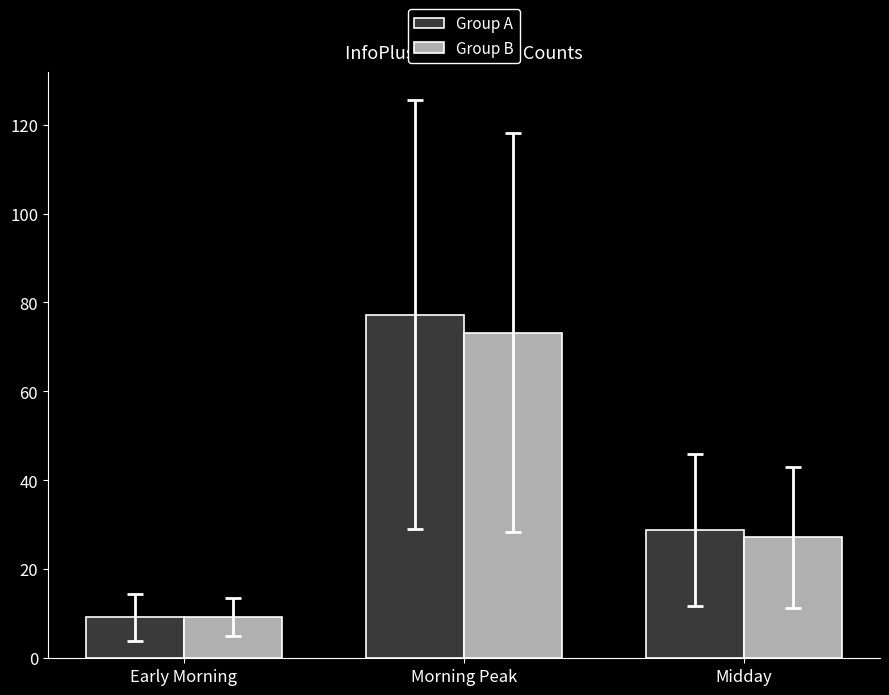

Are the bars grouped side by side (vs. stacked)?

Yes